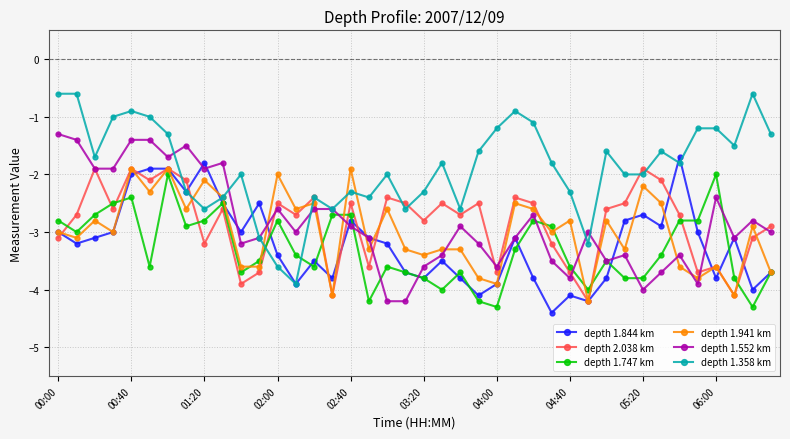

What are all the series names shown in the legend?

depth 1.844 km, depth 2.038 km, depth 1.747 km, depth 1.941 km, depth 1.552 km, depth 1.358 km